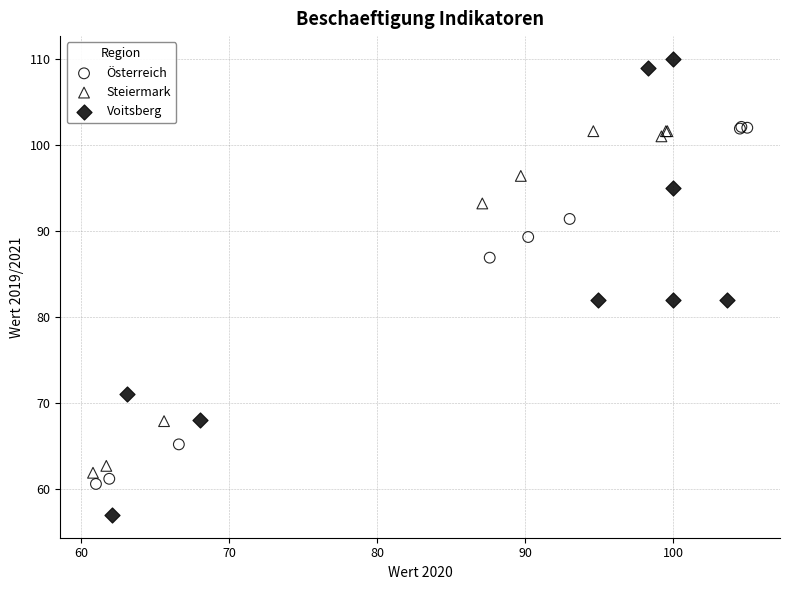

Which series reaches the minimum Y coordinate?

Voitsberg